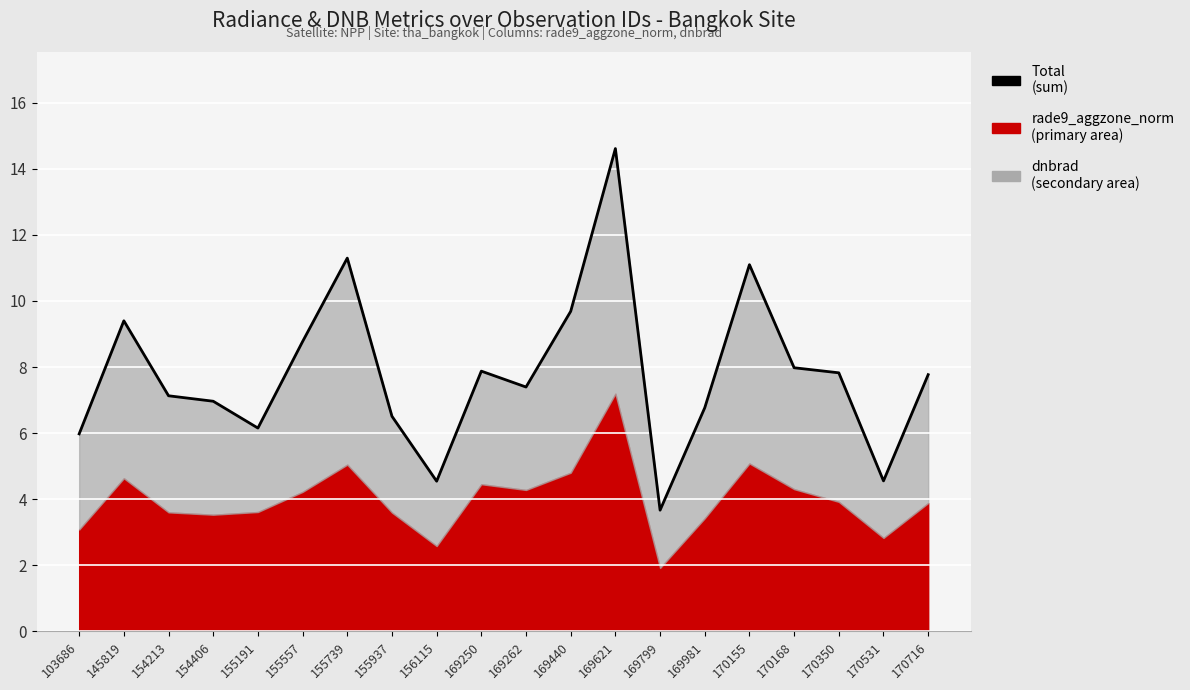

What is the average value?

7.8